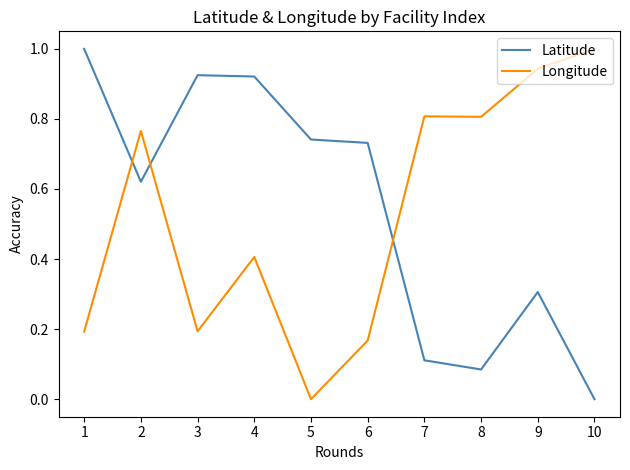

True or false: Longitude and Latitude cross at least once.

True